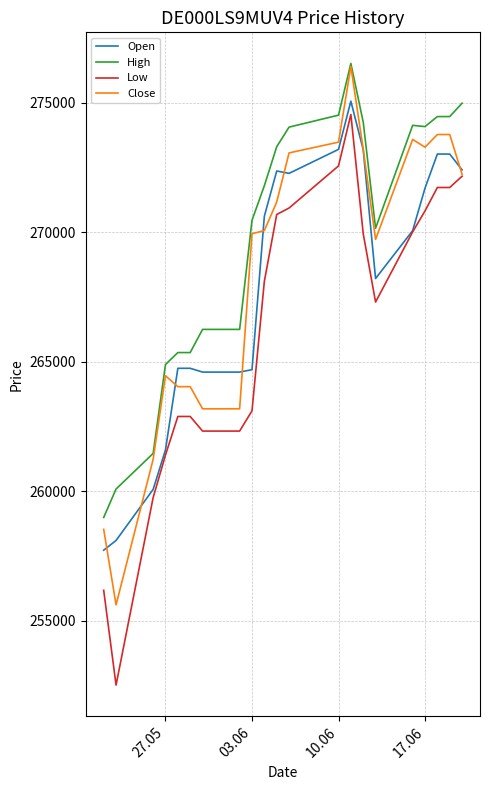

True or false: High and Open intersect in this chart.

False